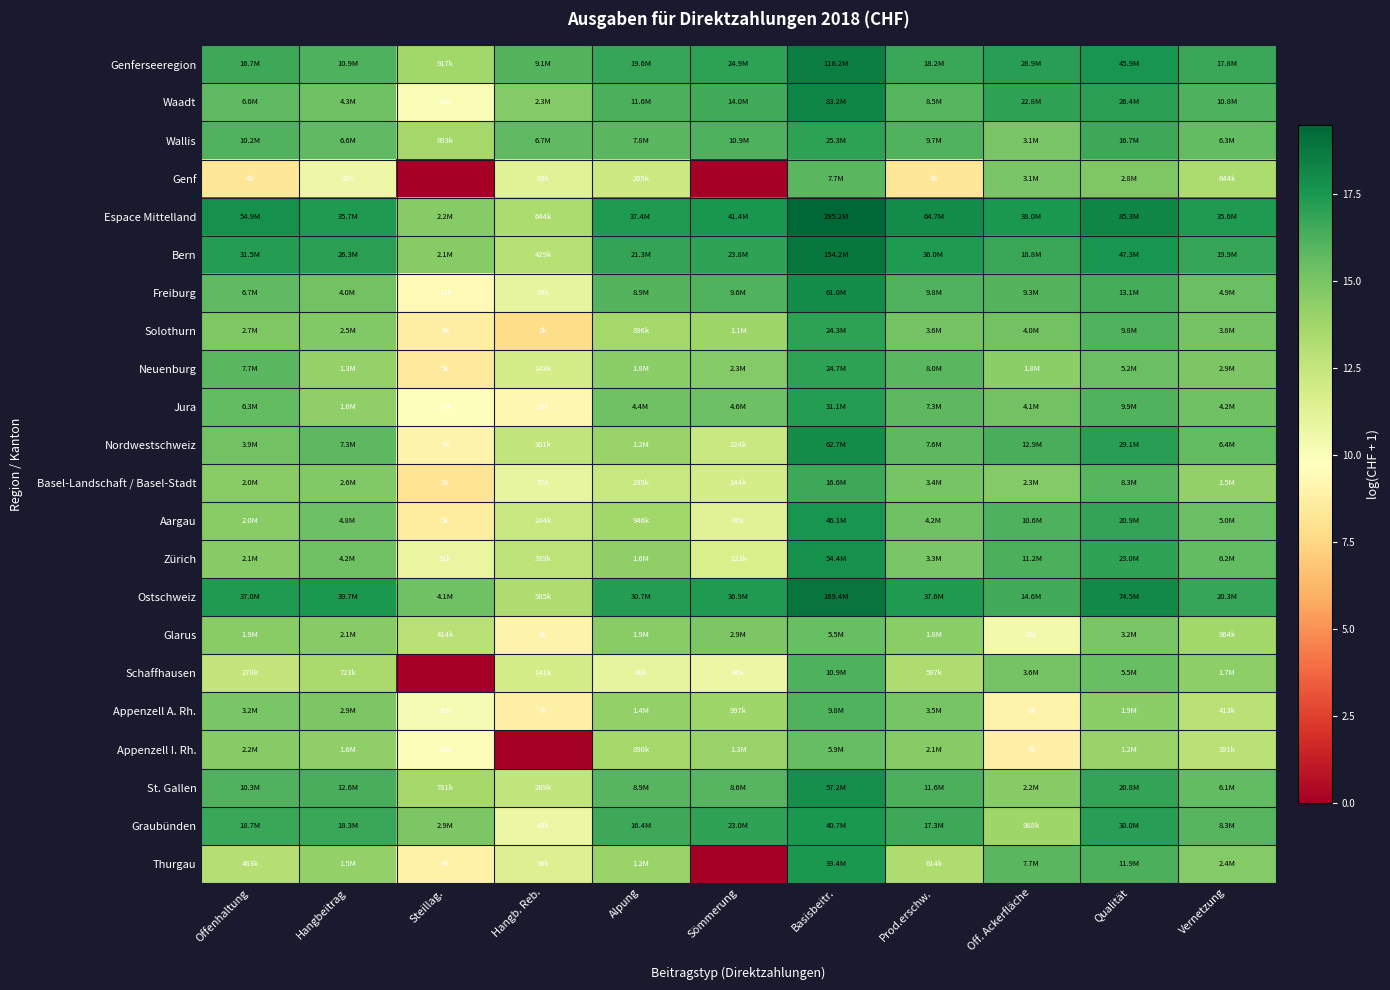

Which series has the largest total across all categories?

Espace Mittelland